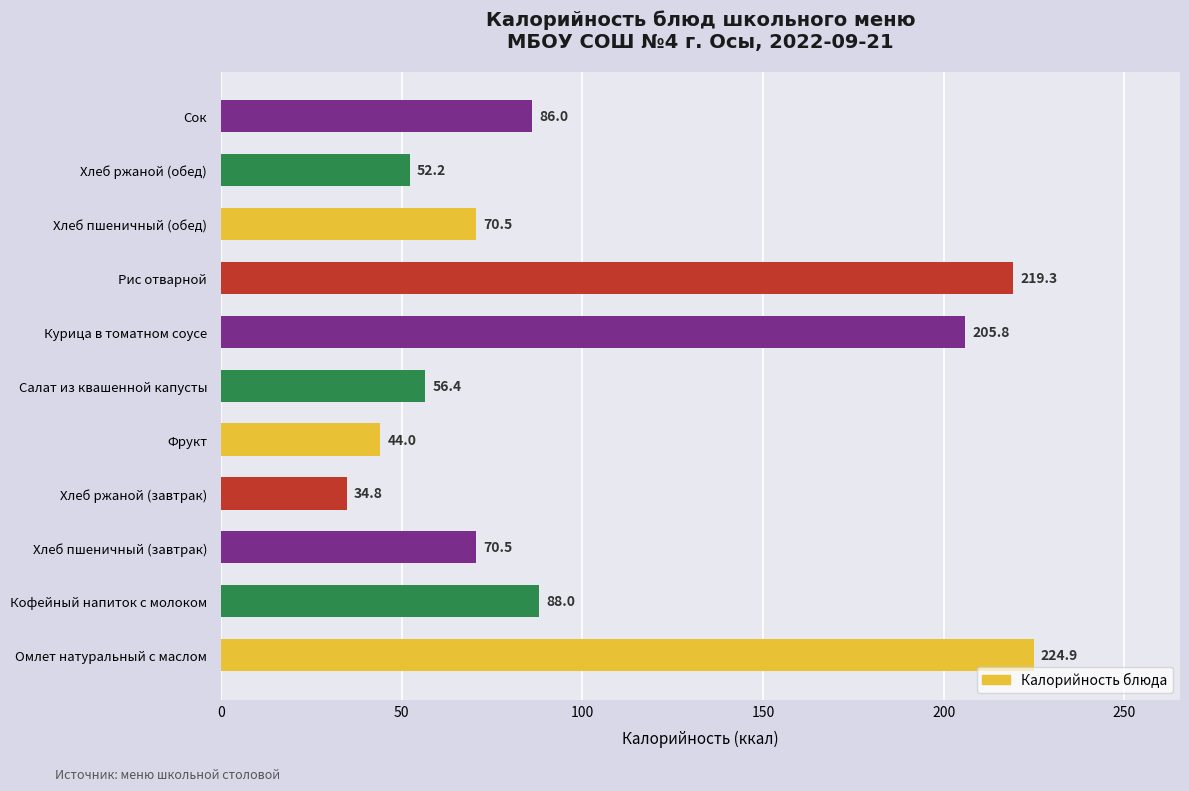

Which category has the lowest value across all series?

Хлеб ржаной (завтрак)